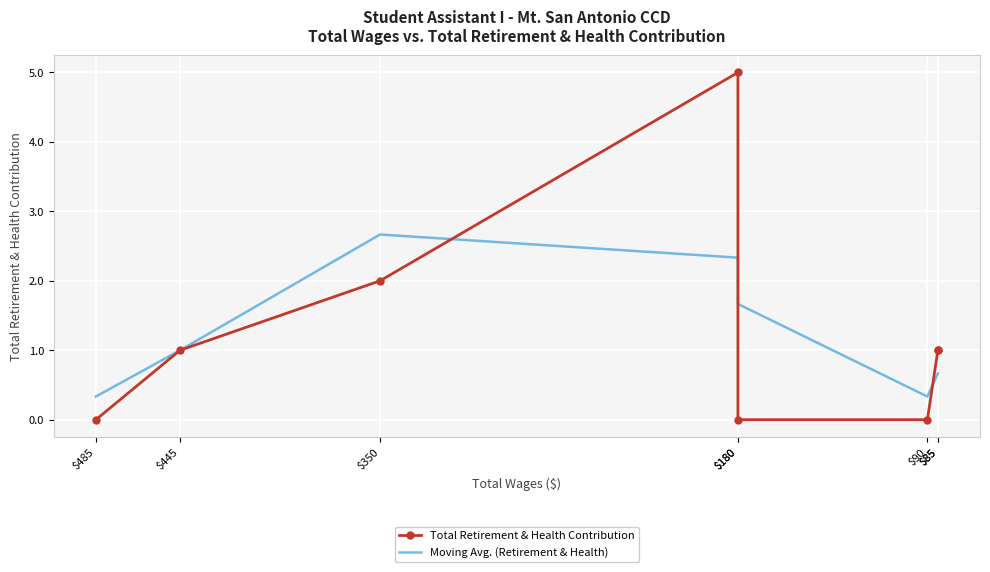

At which category does the chart reach its minimum across all series?

$485